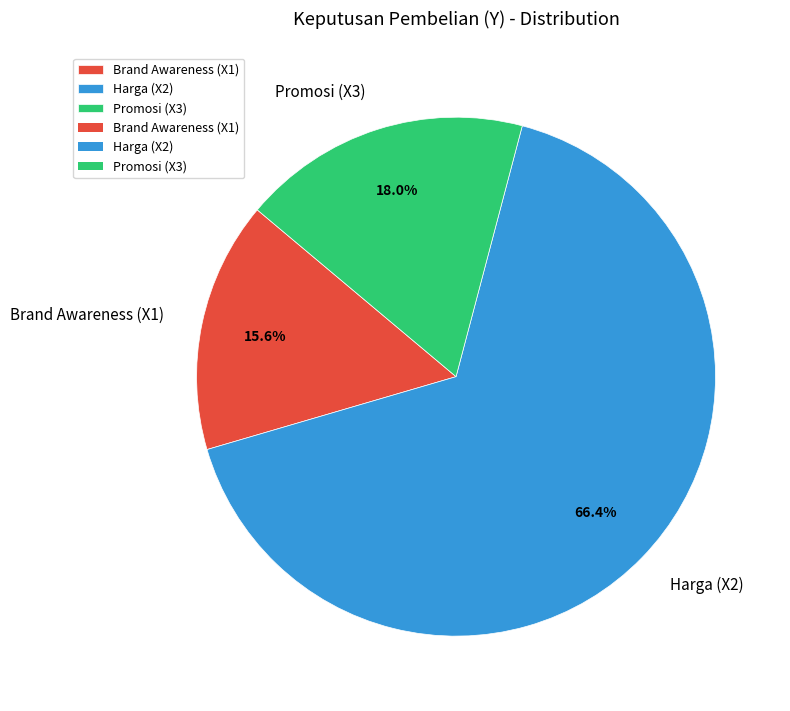

True or false: Promosi (X3) accounts for 18% of the total.

True